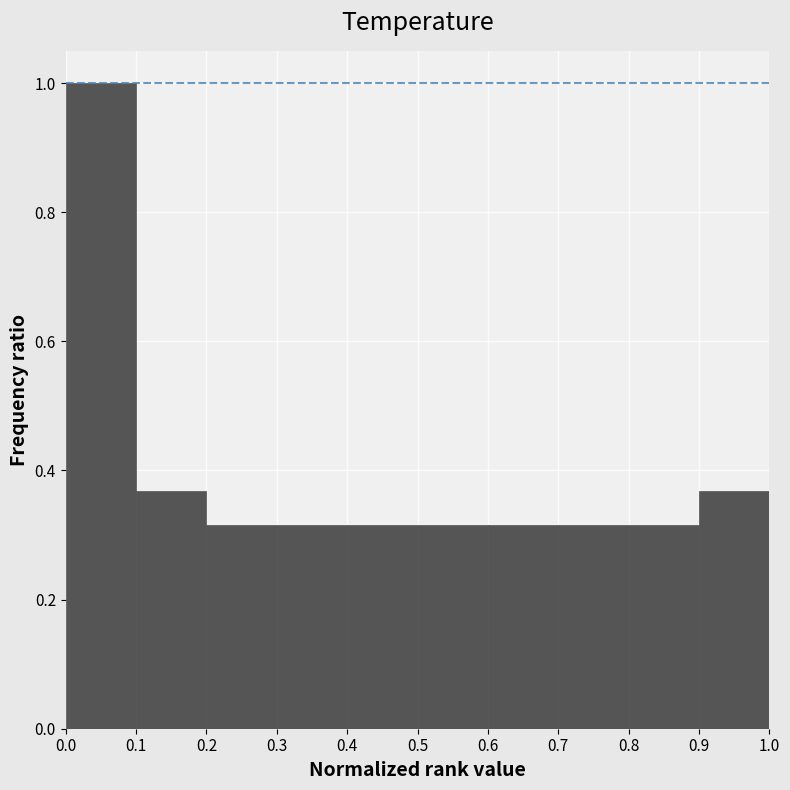

Over which range of the x-axis is the bar tallest?

0.0 to 0.1